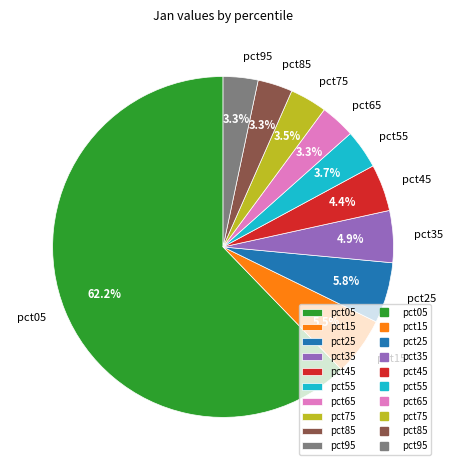

Which slice is the largest?

pct05